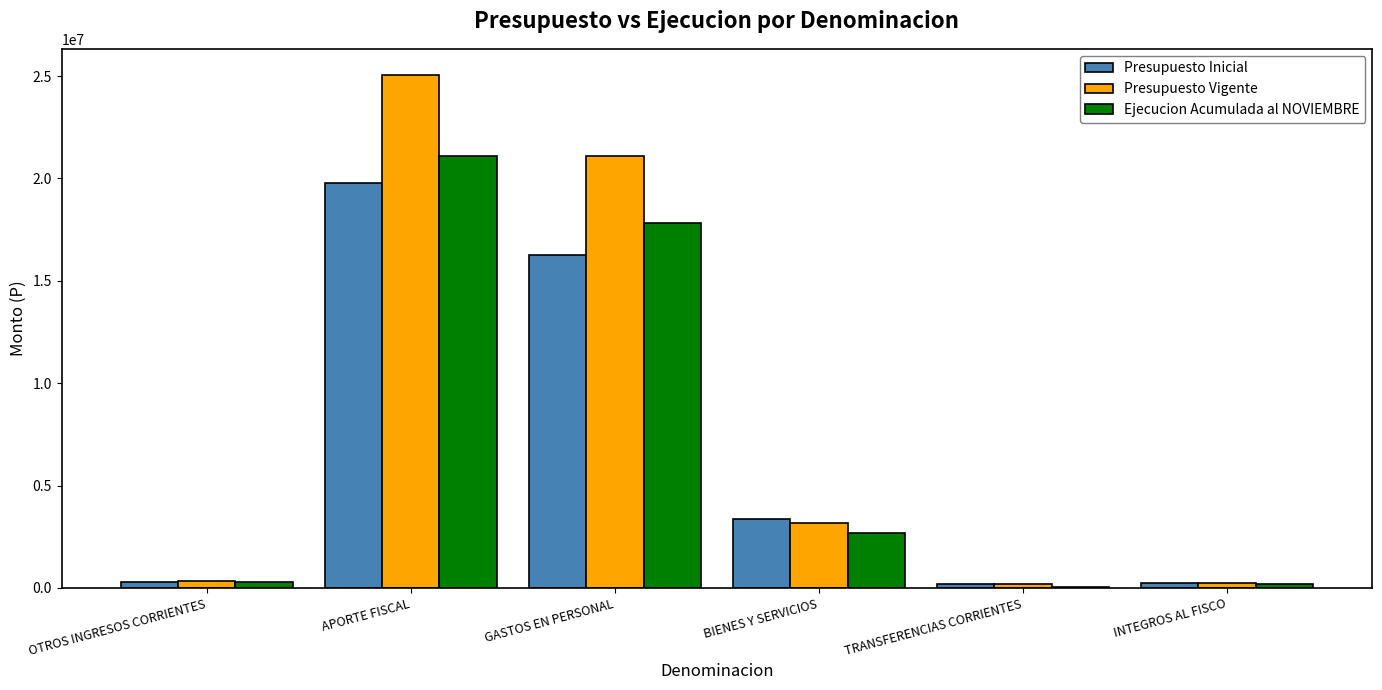

The Presupuesto Inicial series shows 16243952 at GASTOS EN PERSONAL. True or false?

True